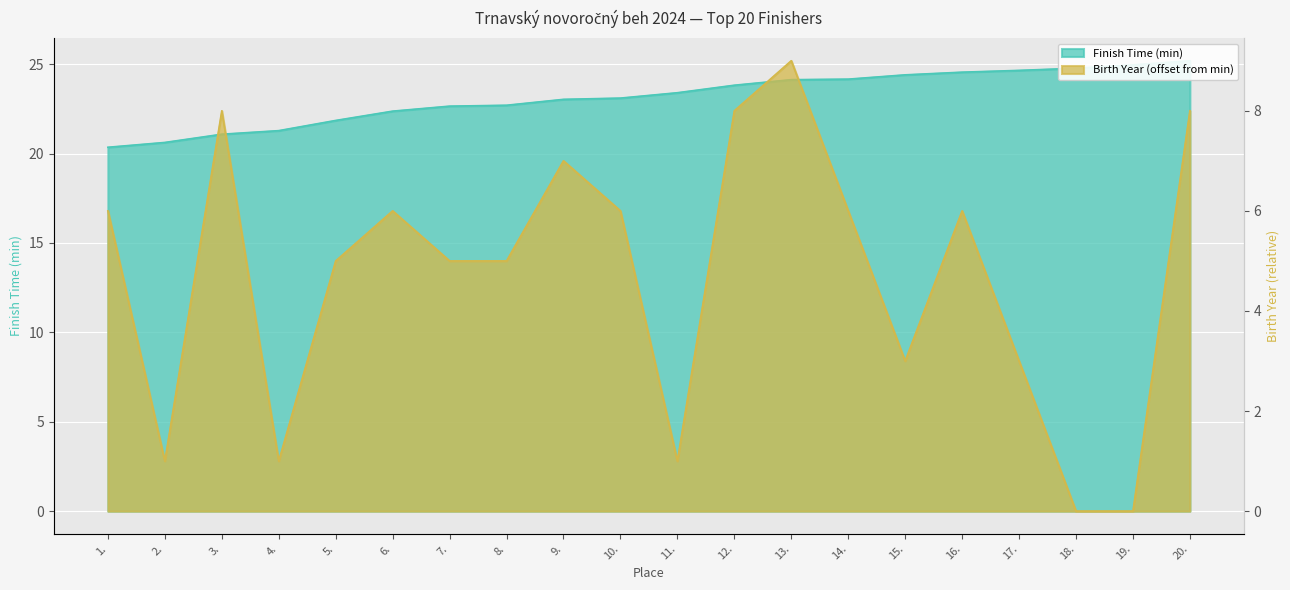

What is the difference between the maximum and second lowest values in the Finish Time (min) series?

4.6